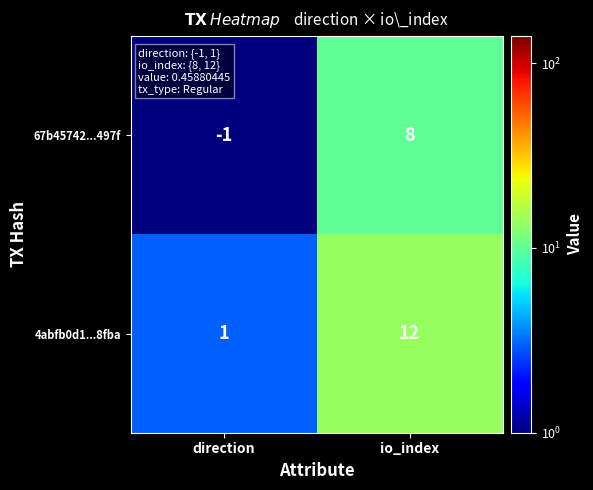

Which series has the widest spread of values?

4abfb0d1...8fba